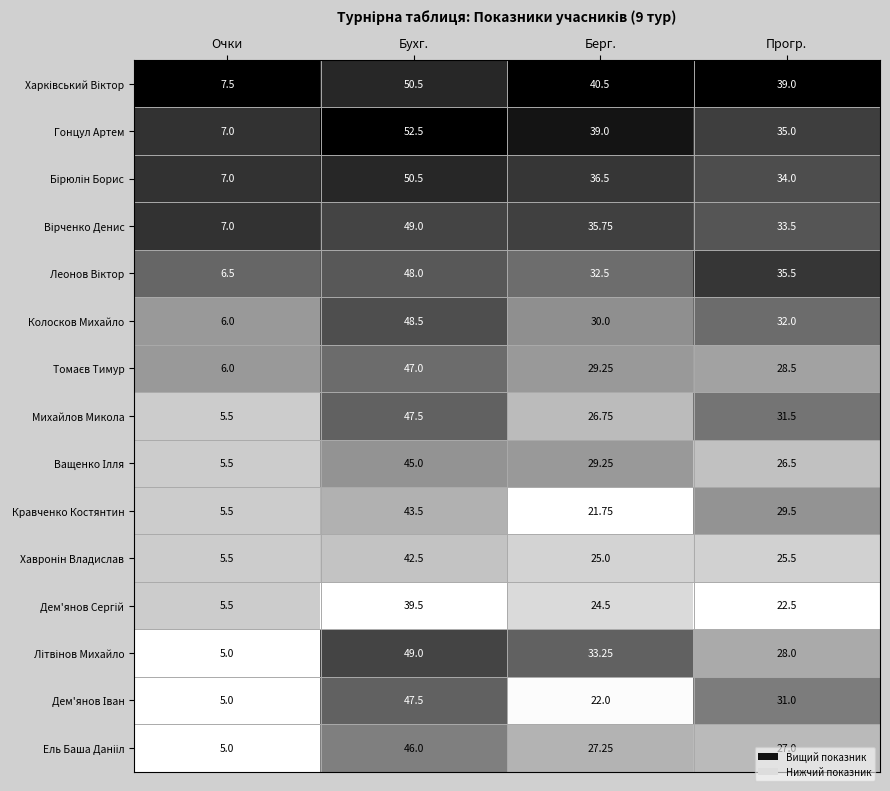

At which category is the sum across all series the highest?

Бухг.